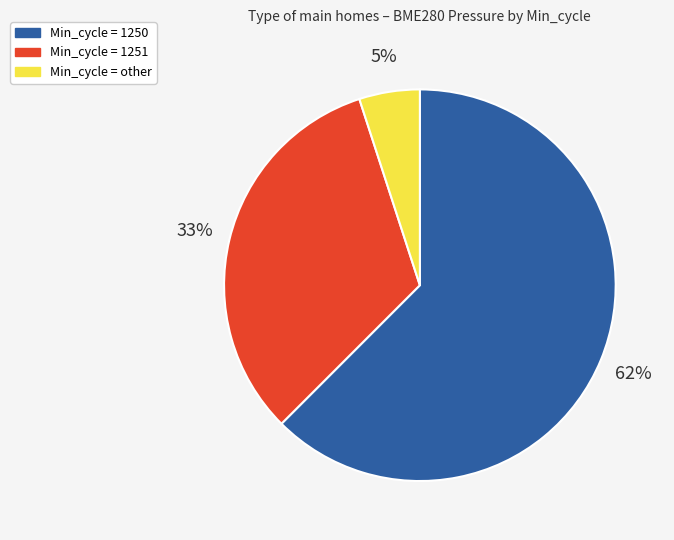

Which slice is the smallest?

Min_cycle = other